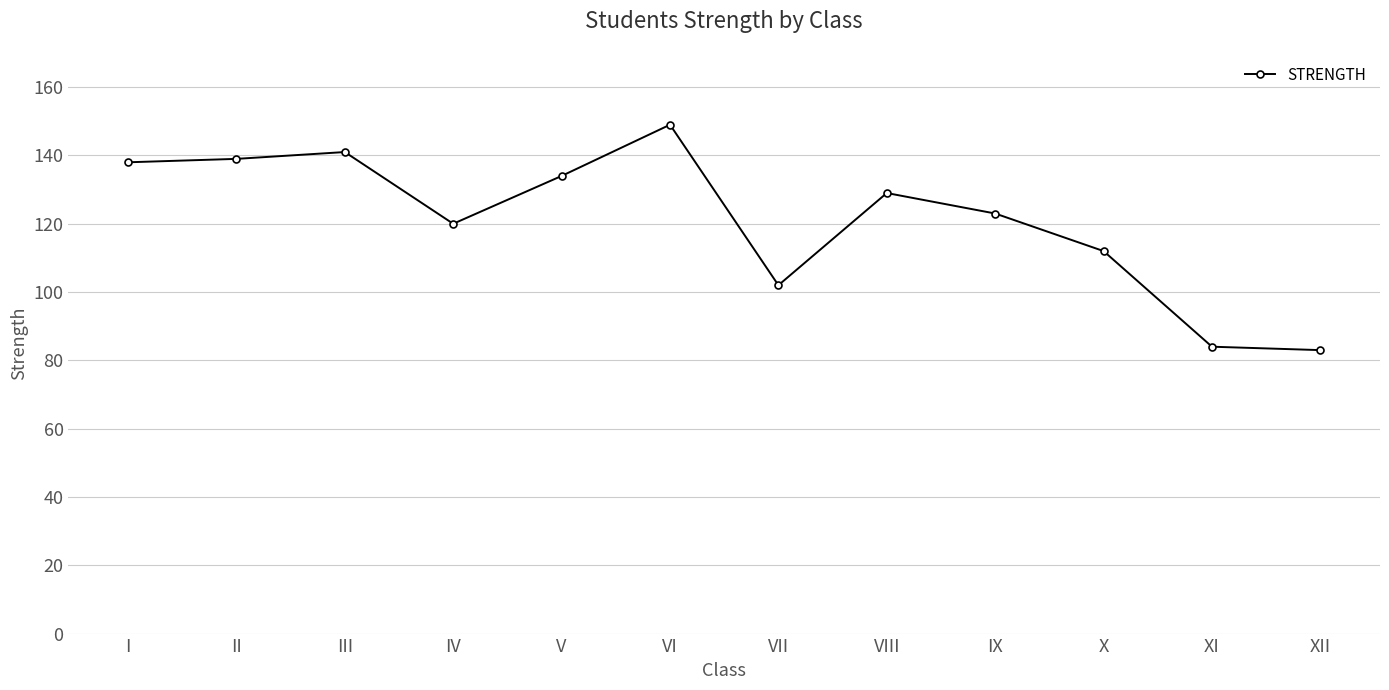

True or false: the data has more than 0 interior local peaks.

True